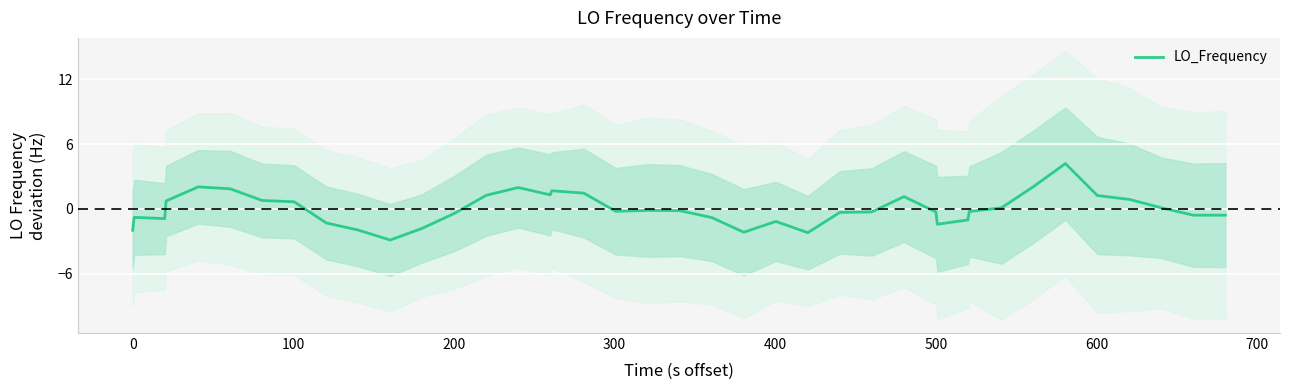

What is the lowest value of the LO_Frequency series?

-2.9